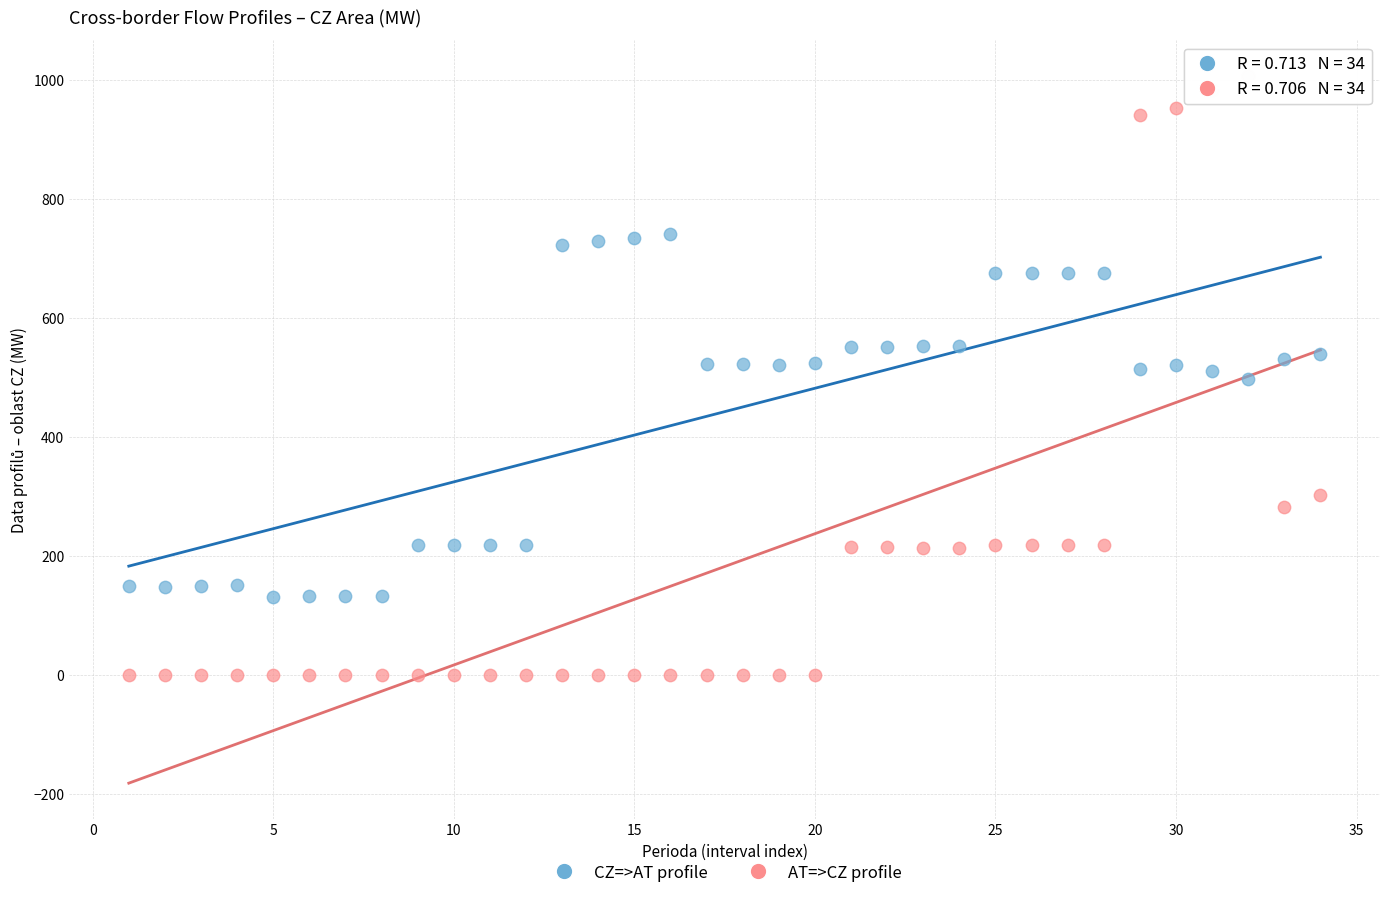

Which series reaches the minimum Y coordinate?

AT=>CZ profile